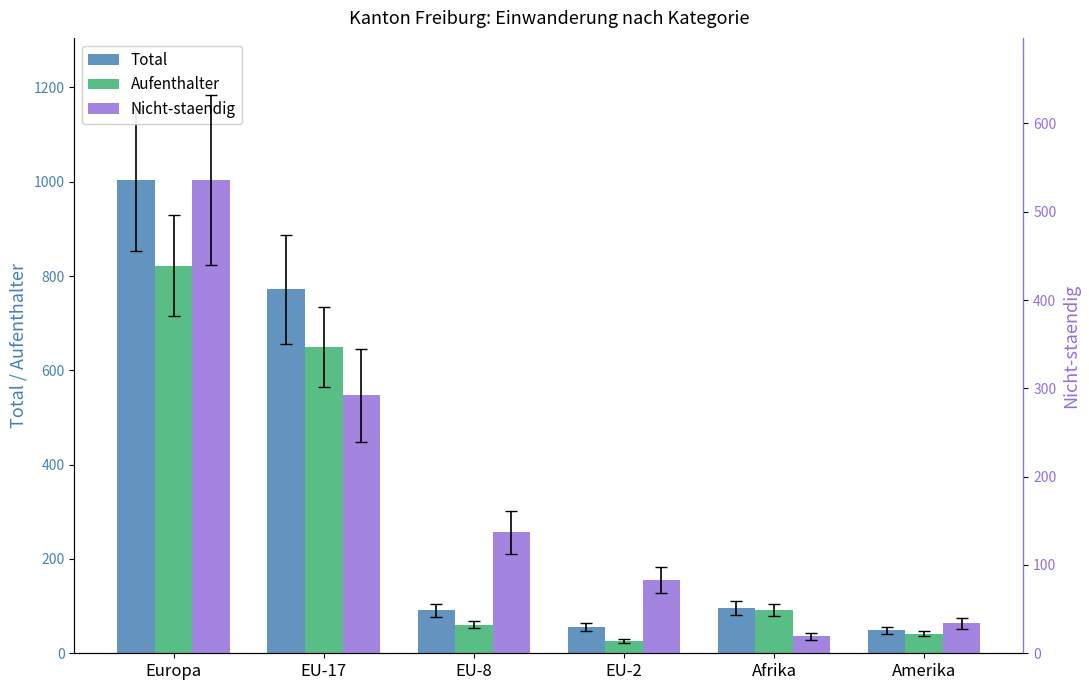

What is the sum of all Total values?

2067